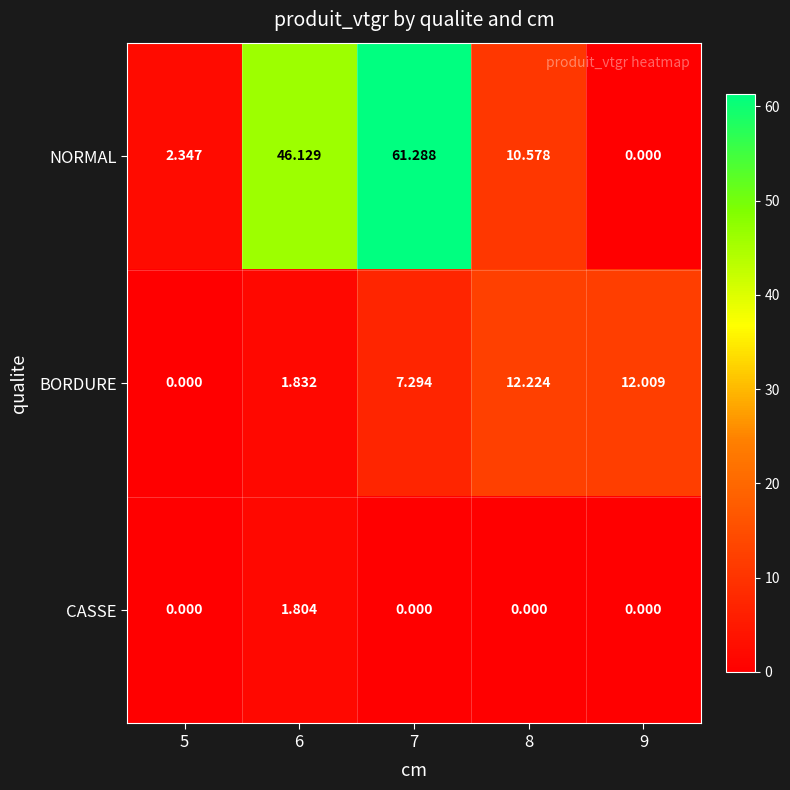

Which series has the largest total across all categories?

NORMAL